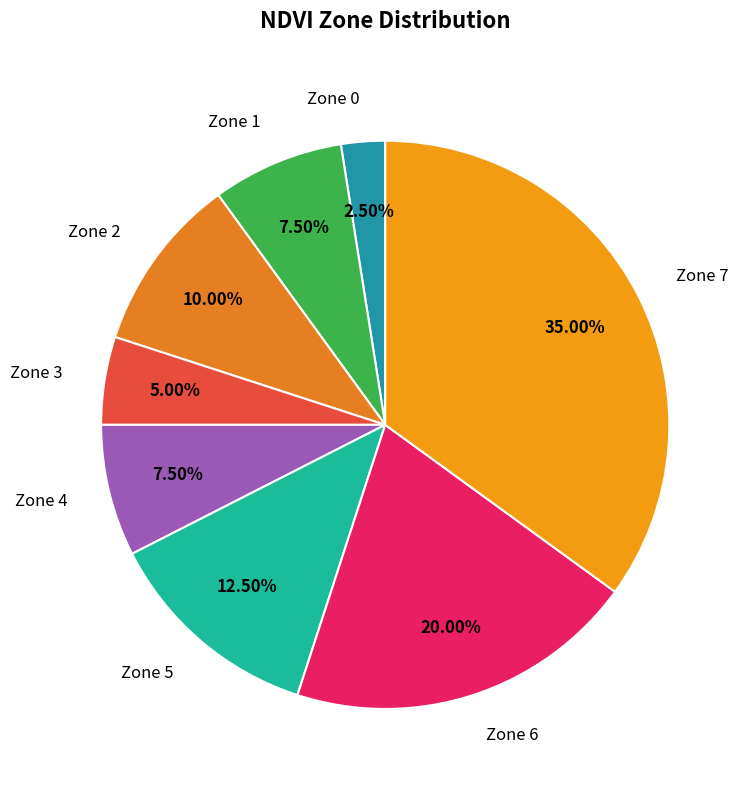

Which category has the biggest portion of the pie?

Zone 7